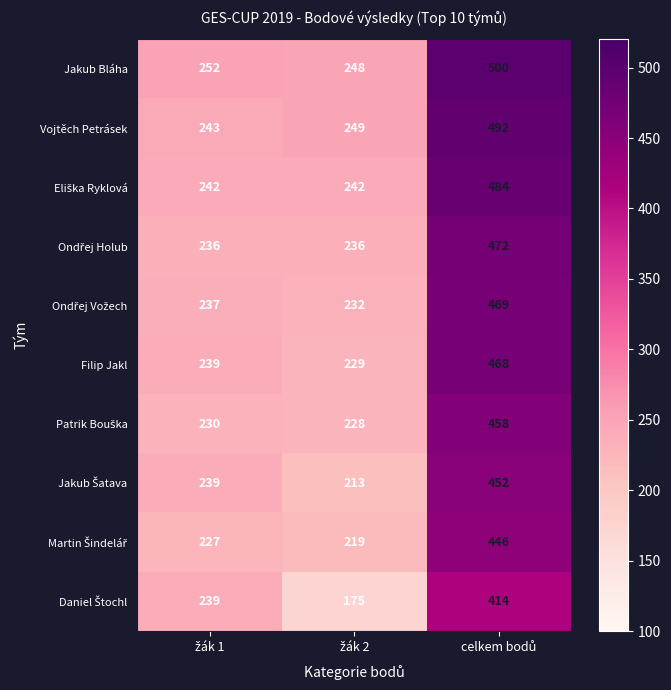

What is the smallest value displayed?

175